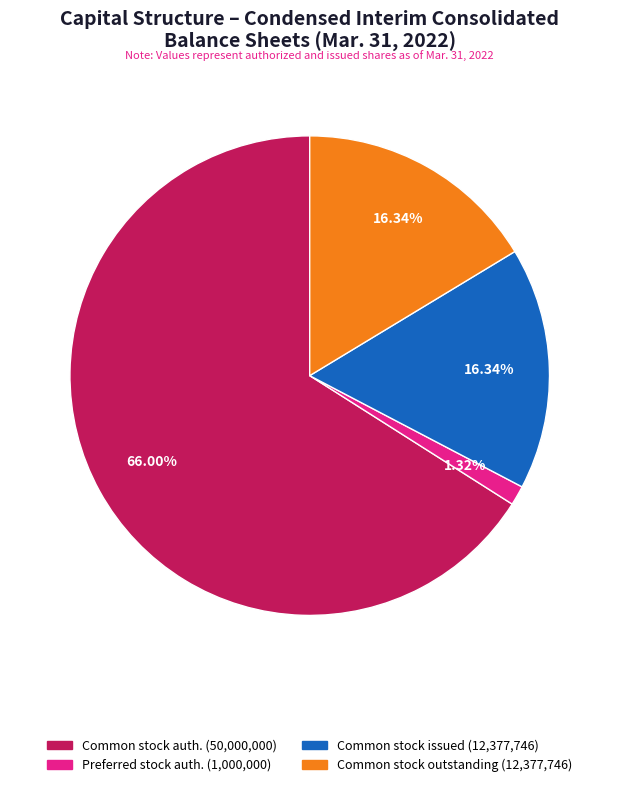

Is the sum of Preferred stock auth. (1,000,000) and Common stock auth. (50,000,000) greater than half?

Yes